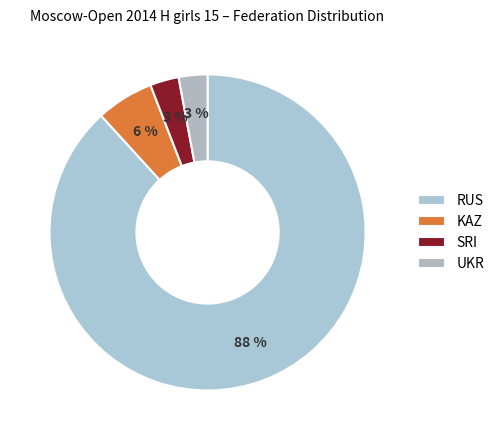

To the nearest percent, what is the difference between the largest and smallest slice percentages?

85%